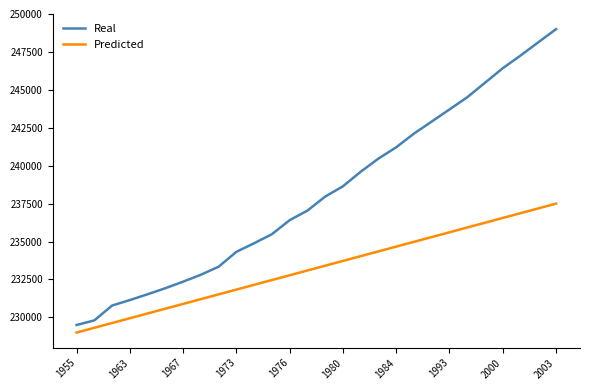

Does the chart display data point markers on the line(s)?

No